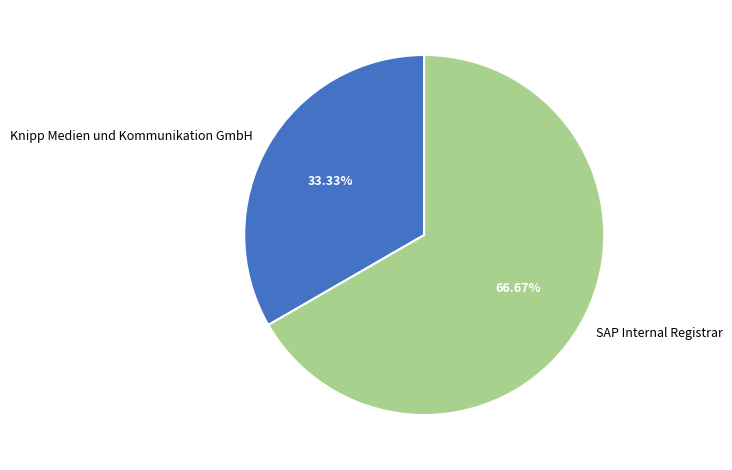

Count the number of slices in the pie.

2